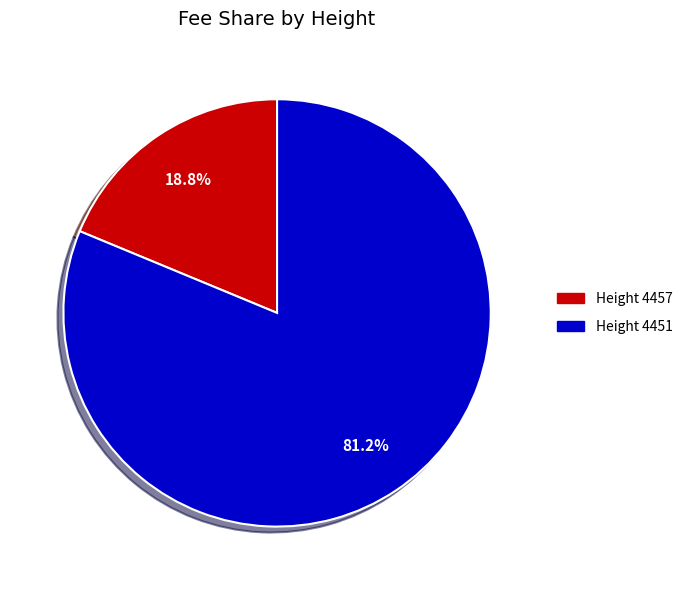

Does any single category account for the majority?

Yes